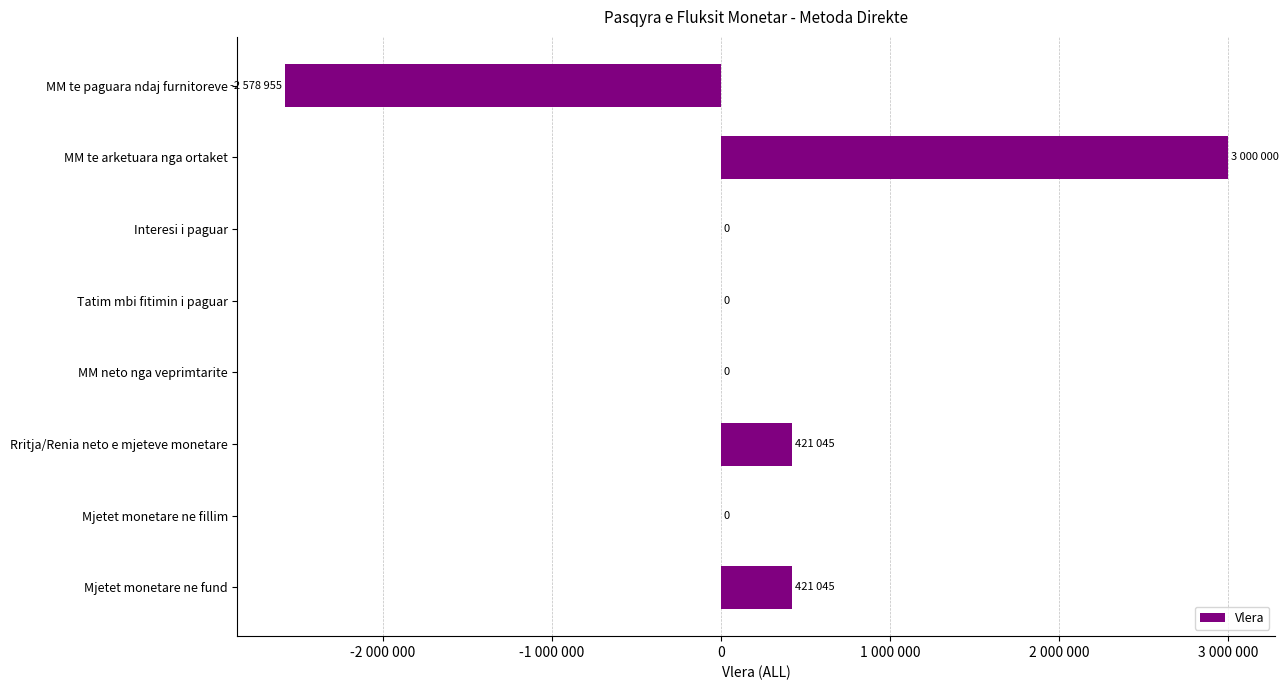

Are the bars horizontal?

Yes